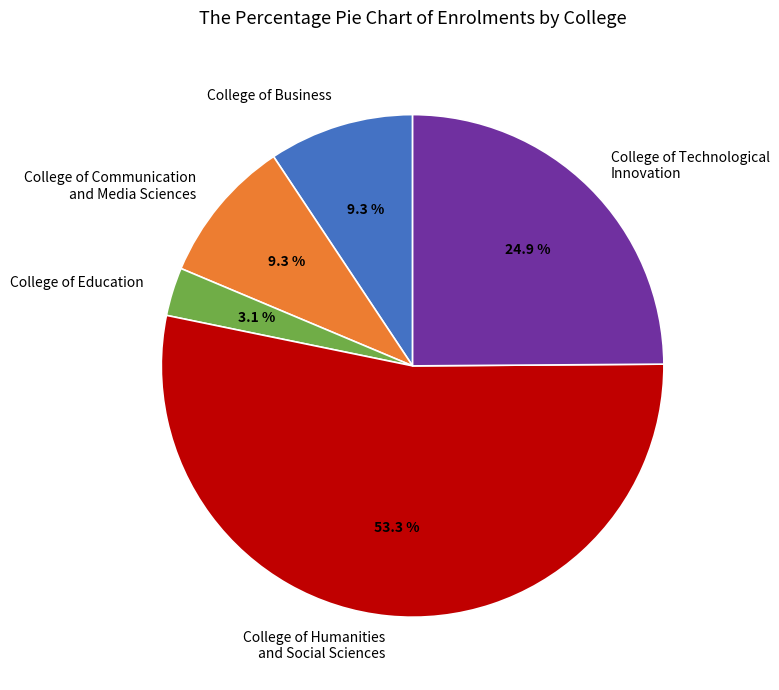

Does College of Humanities and Social Sciences account for over 50% of the chart?

Yes